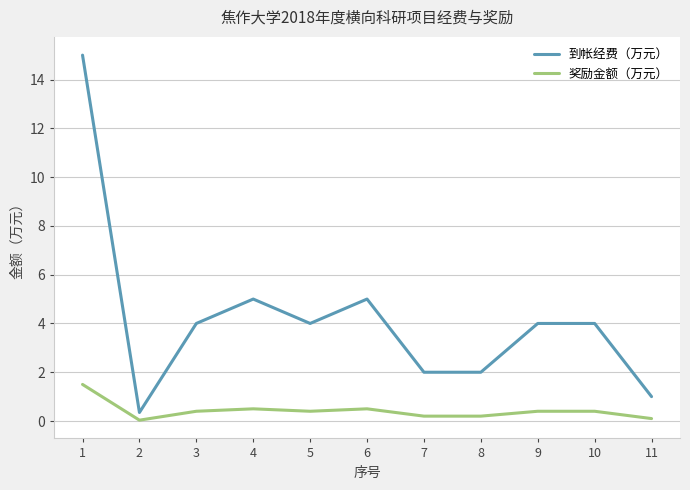

True or false: 到帐经费（万元） and 奖励金额（万元） intersect in this chart.

False